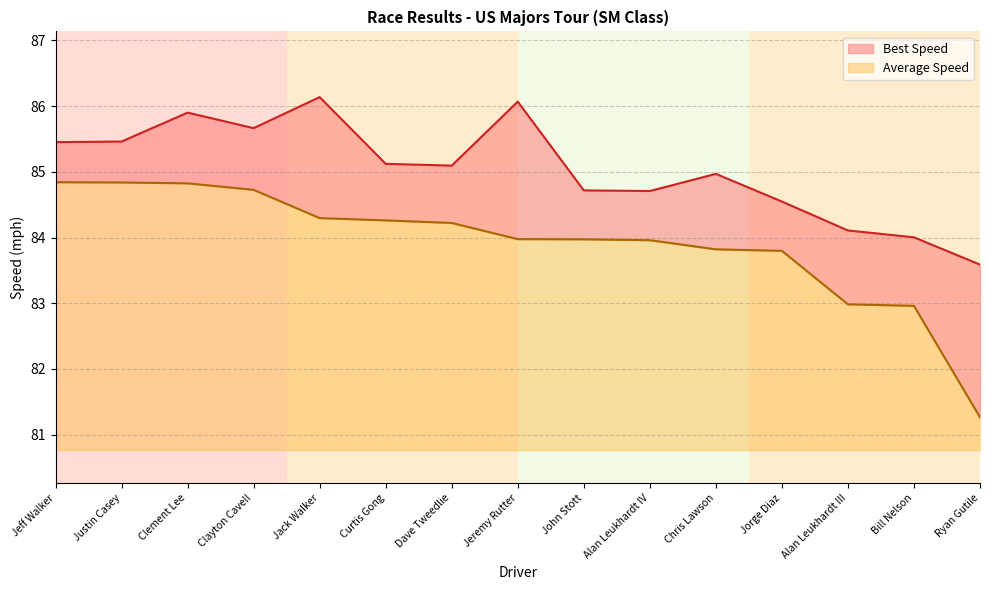

True or false: Total Time and Best Lap time cross at least once.

False